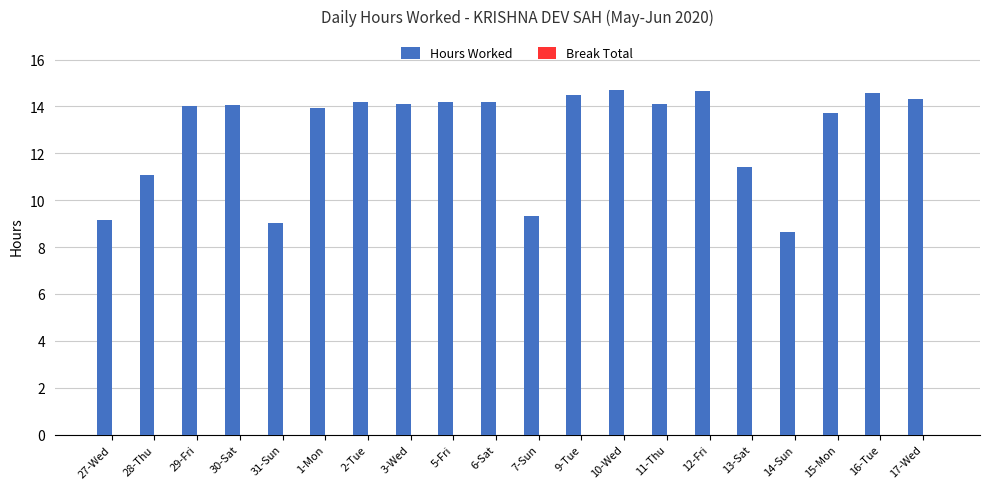

What is the maximum value shown in the chart?

14.7